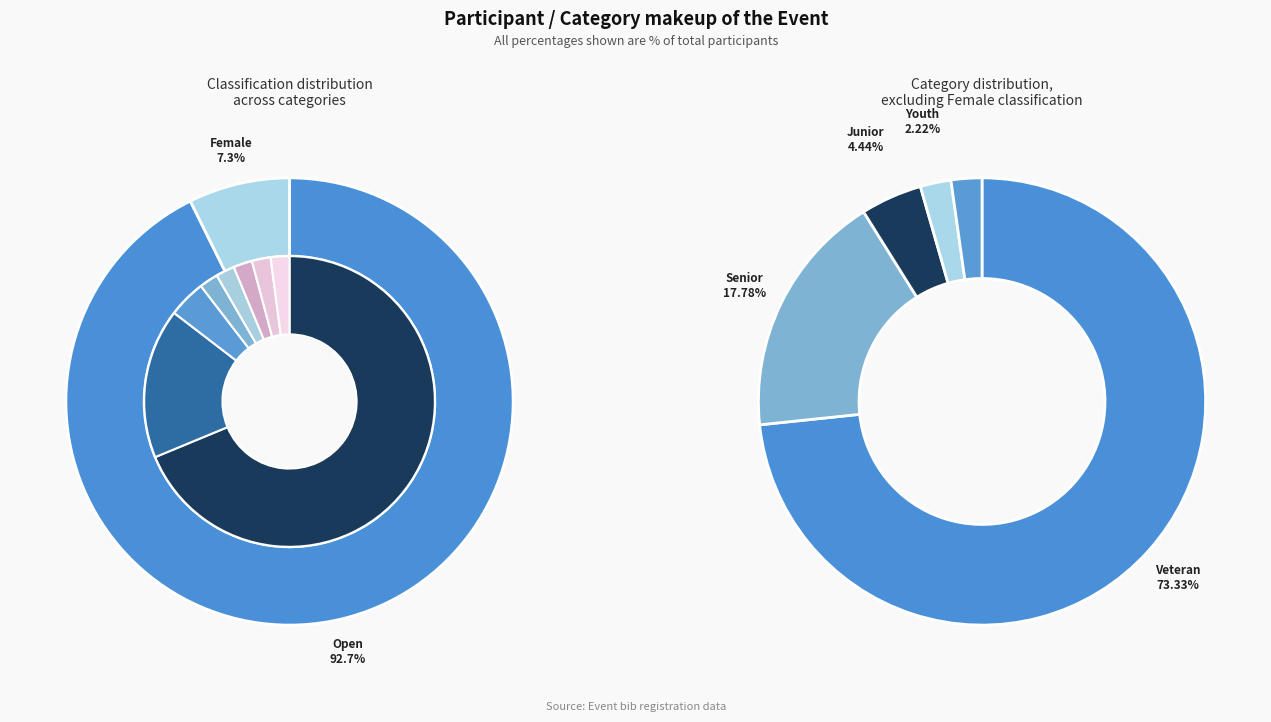

Is there a majority slice in this chart?

Yes